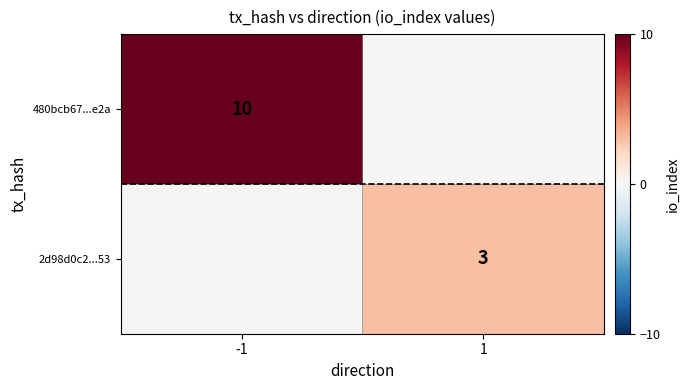

The 2d98d0c2...53 series shows 3 at 1. True or false?

True